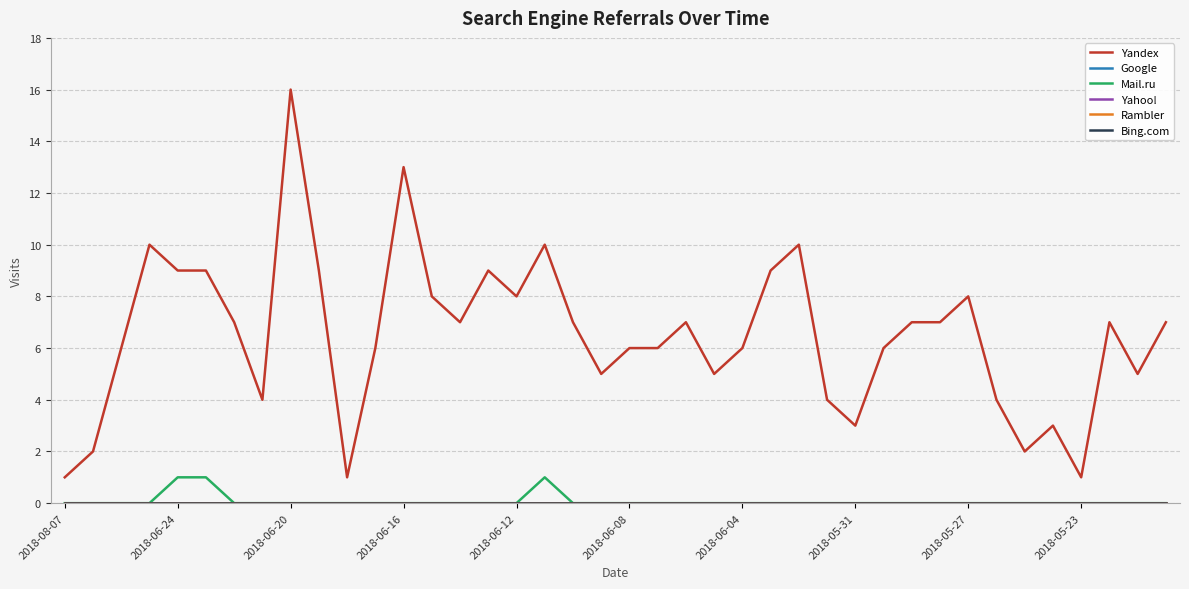

True or false: Google and Mail.ru cross at least once.

False